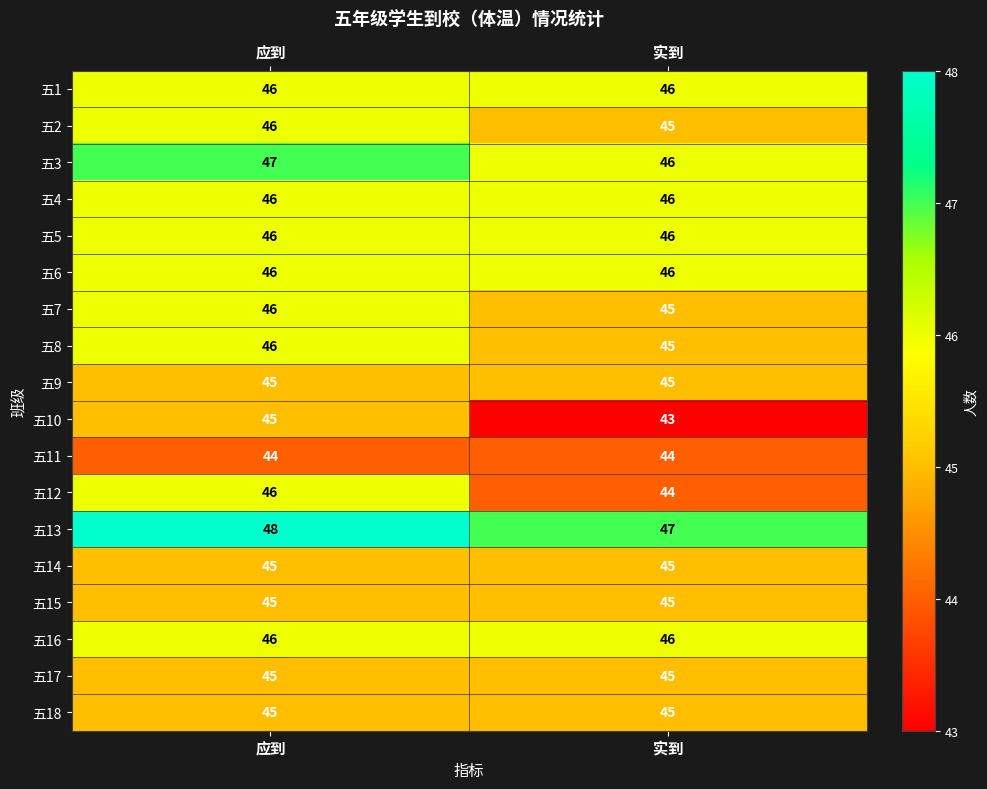

What is the spread (max minus min) of values at 实到?

4